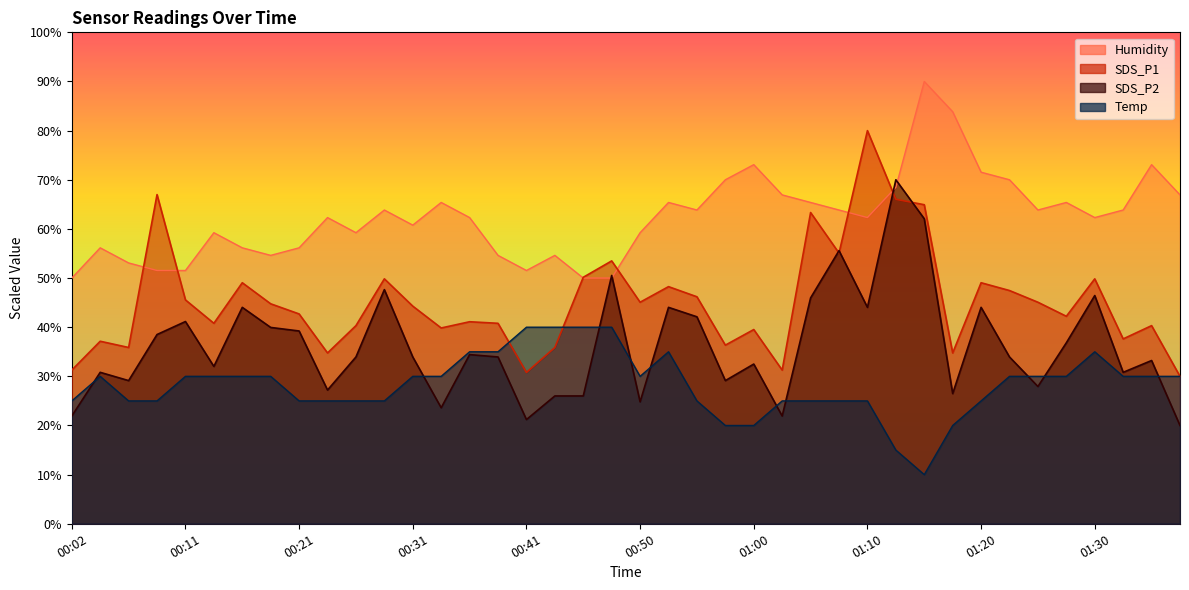

After their last crossing, which series has the higher values: SDS_P2 or SDS_P1?

SDS_P1